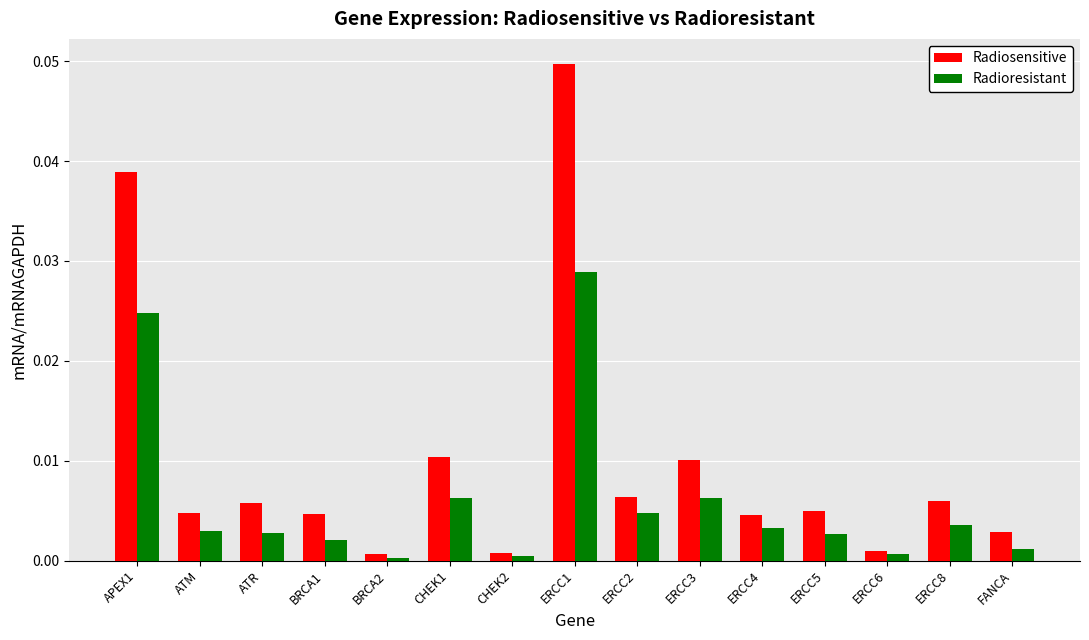

At ERCC5, list the series in order from smallest to largest.

Radioresistant, Radiosensitive